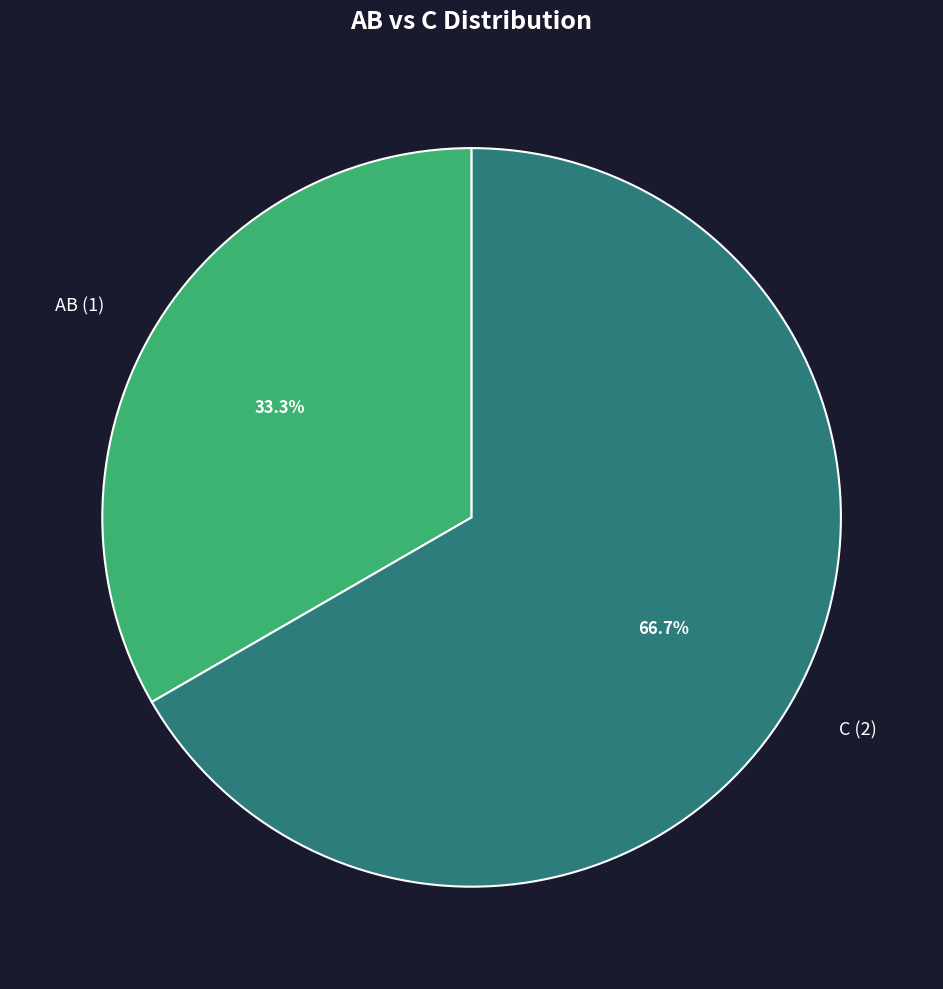

To the nearest percent, what is the average slice percentage?

50%